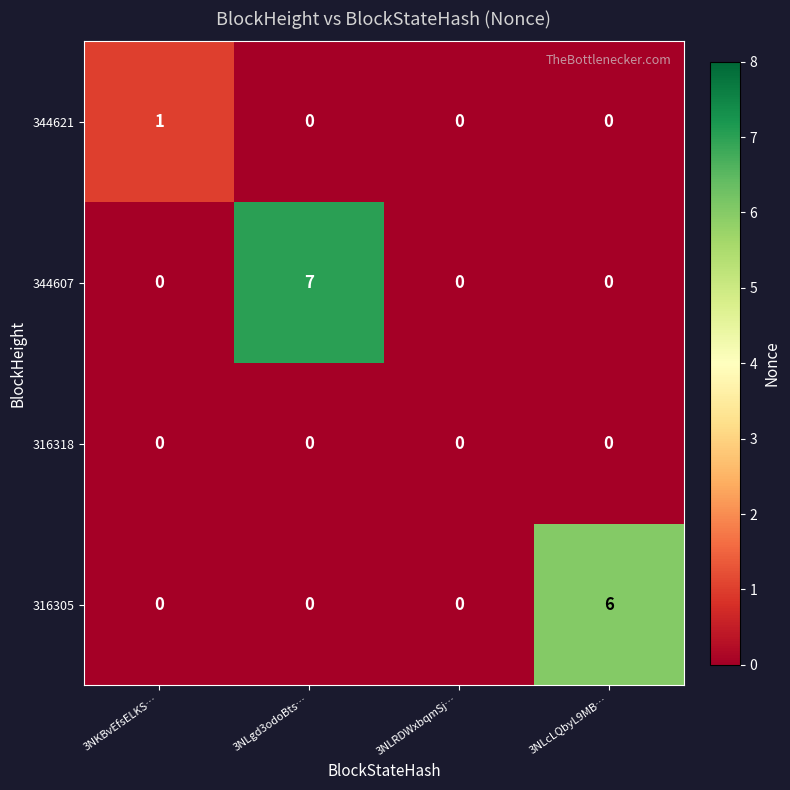

Count the number of data series in this chart.

4